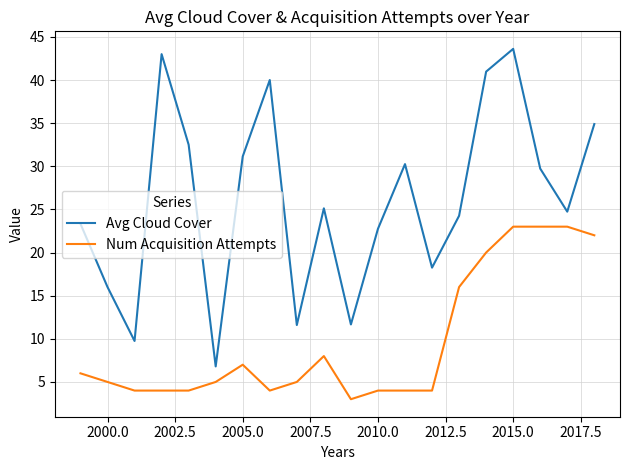

Which series has the largest total across all categories?

Avg Cloud Cover